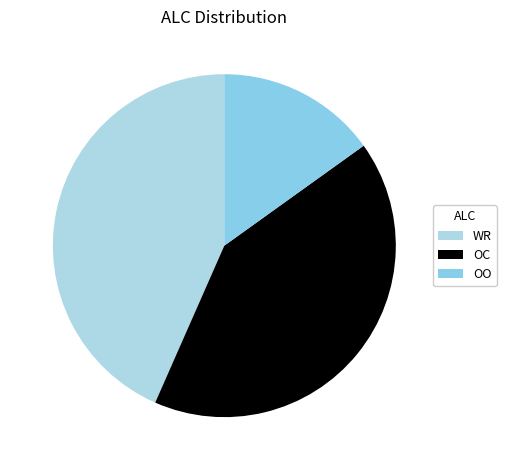

To the nearest percent, what is the combined percentage of OC and OO?

57%